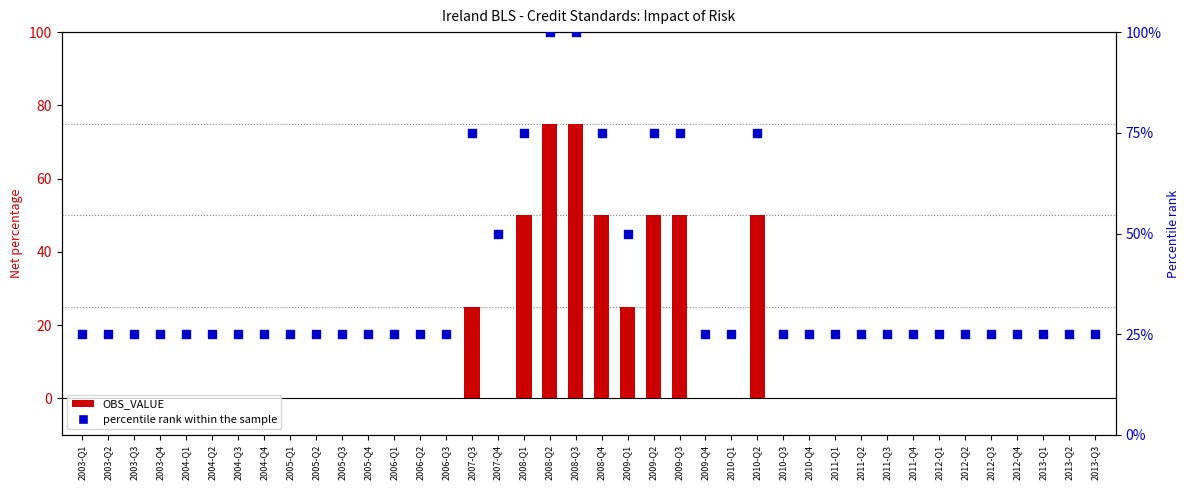

Which series reaches the maximum Y coordinate?

percentile rank within the sample